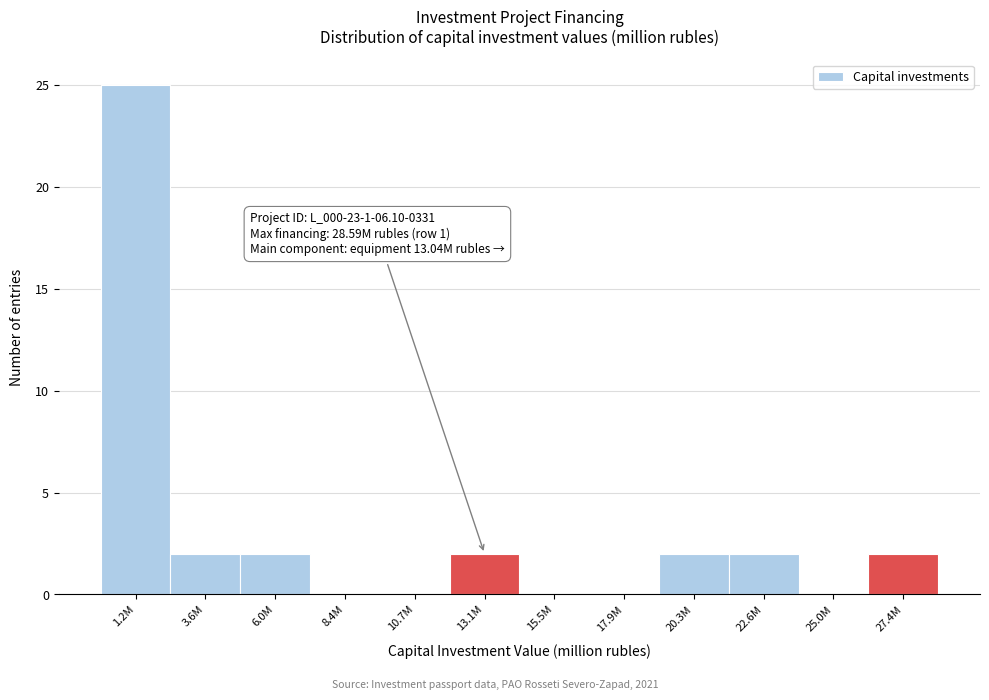

Reading left to right, transcribe all the data shown in this chart.

1.2M=25	3.6M=2	6.0M=2	8.4M=0	10.7M=0	13.1M=2	15.5M=0	17.9M=0	20.3M=2	22.6M=2	25.0M=0	27.4M=2